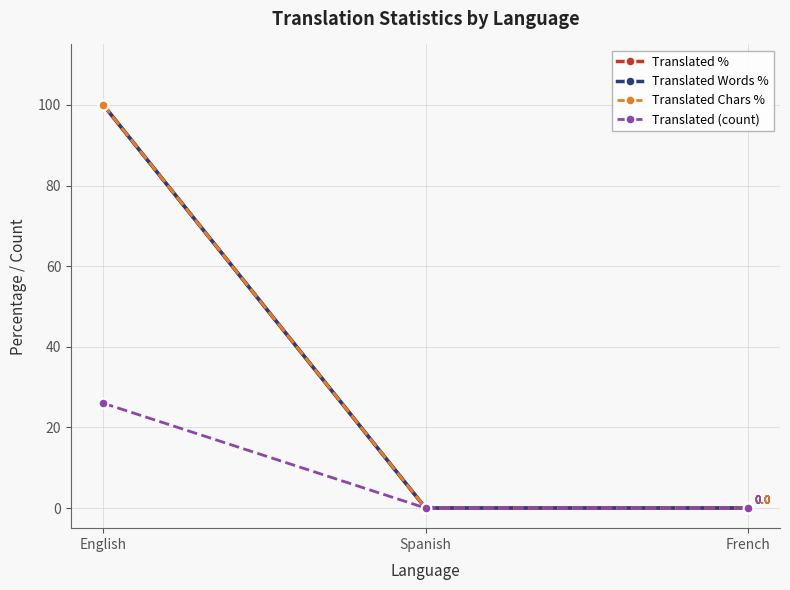

Is this an area chart (filled region under the line)?

No